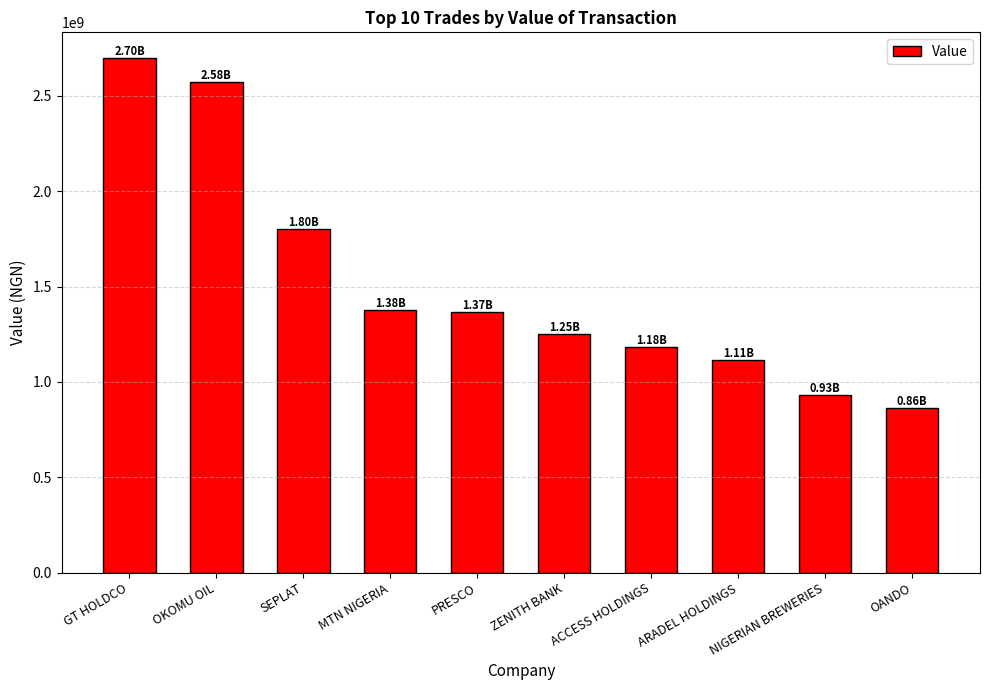

At which label does the data first exceed 1365493166?

GT HOLDCO